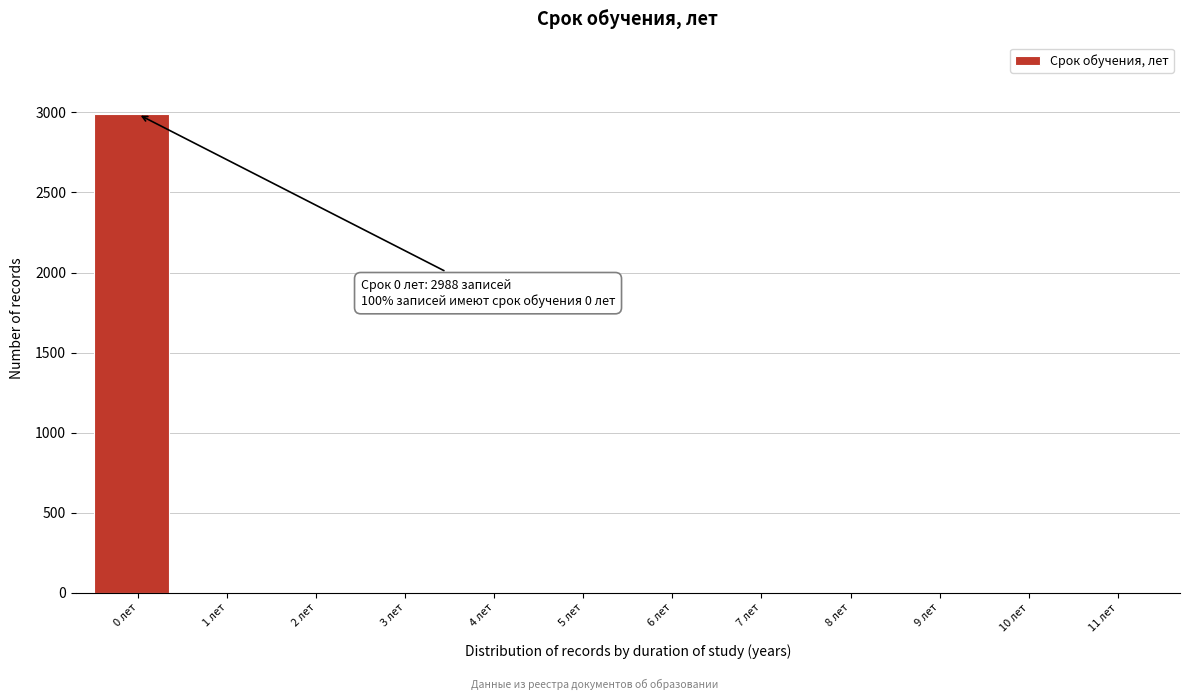

Reading left to right, extract all data points from this chart.

0 лет=2988	1 лет=0	2 лет=0	3 лет=0	4 лет=0	5 лет=0	6 лет=0	7 лет=0	8 лет=0	9 лет=0	10 лет=0	11 лет=0